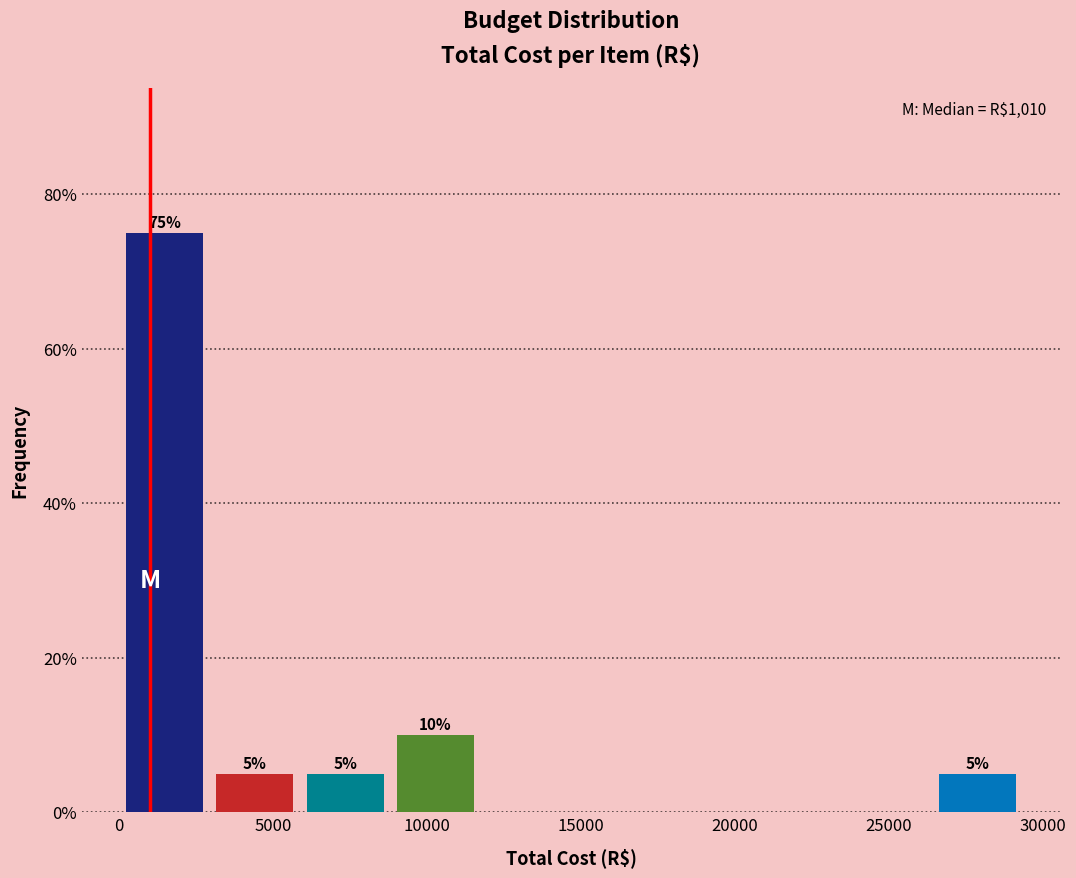

Over which range of the x-axis is the bar tallest?

0 to 3000